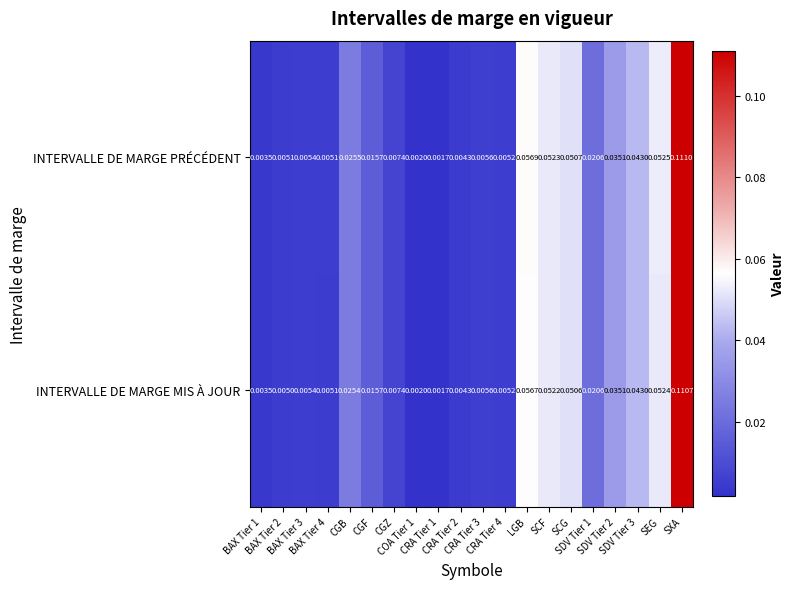

At which category is the sum across all series the highest?

SXA